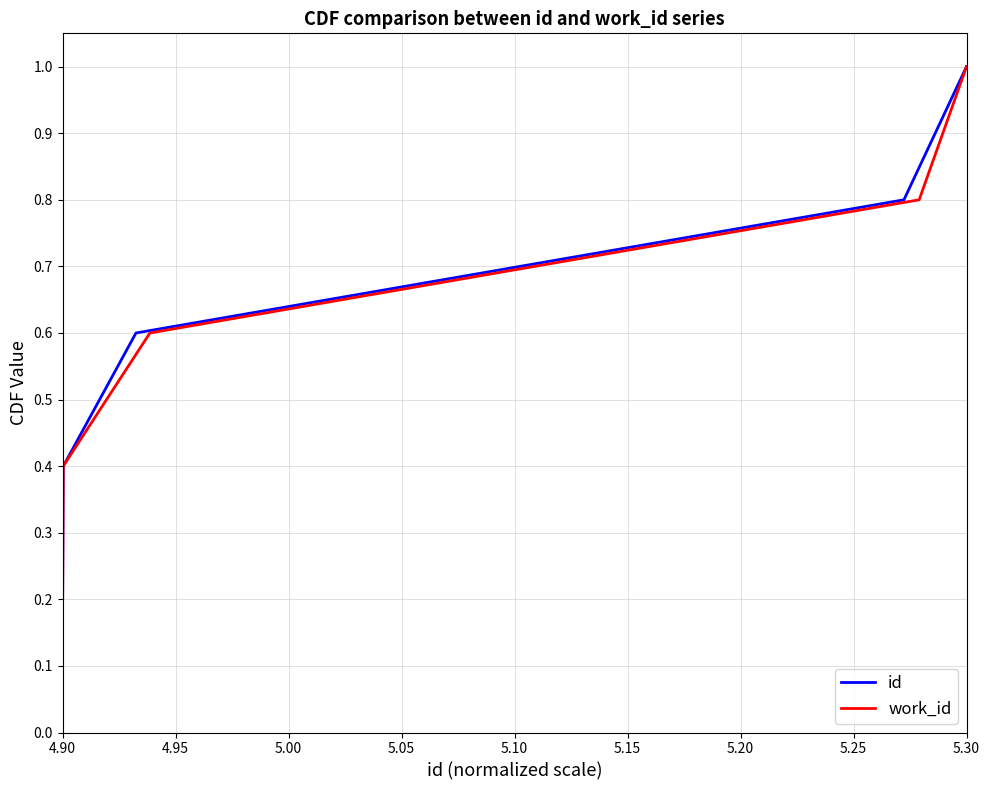

True or false: work_id and id cross at least once.

False